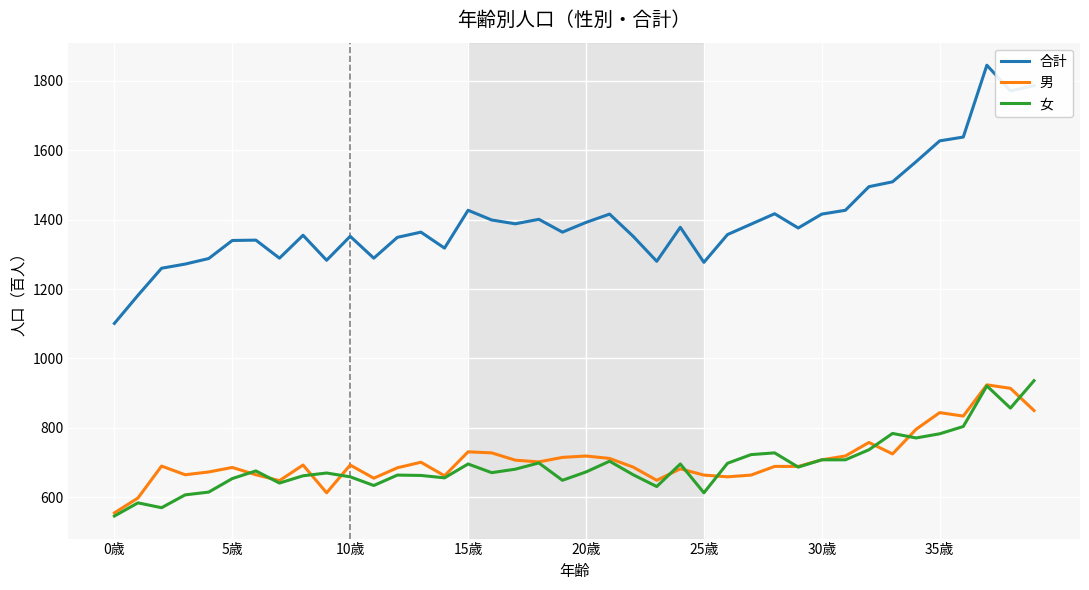

What is the difference between the maximum and minimum values in the 男 series?

369